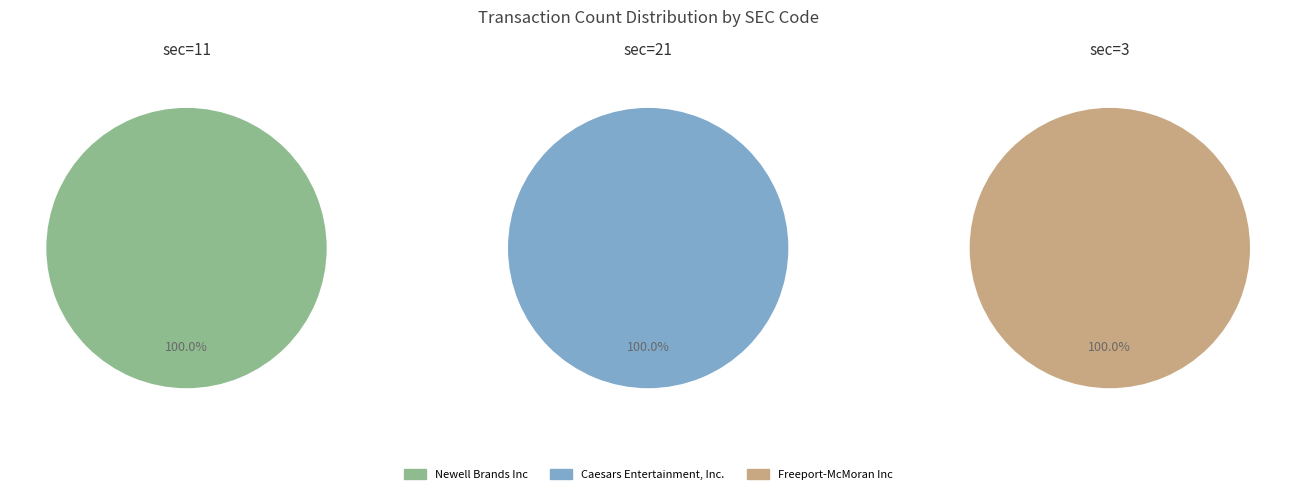

Do sec=21 and sec=11 together represent more than half of the pie?

Yes